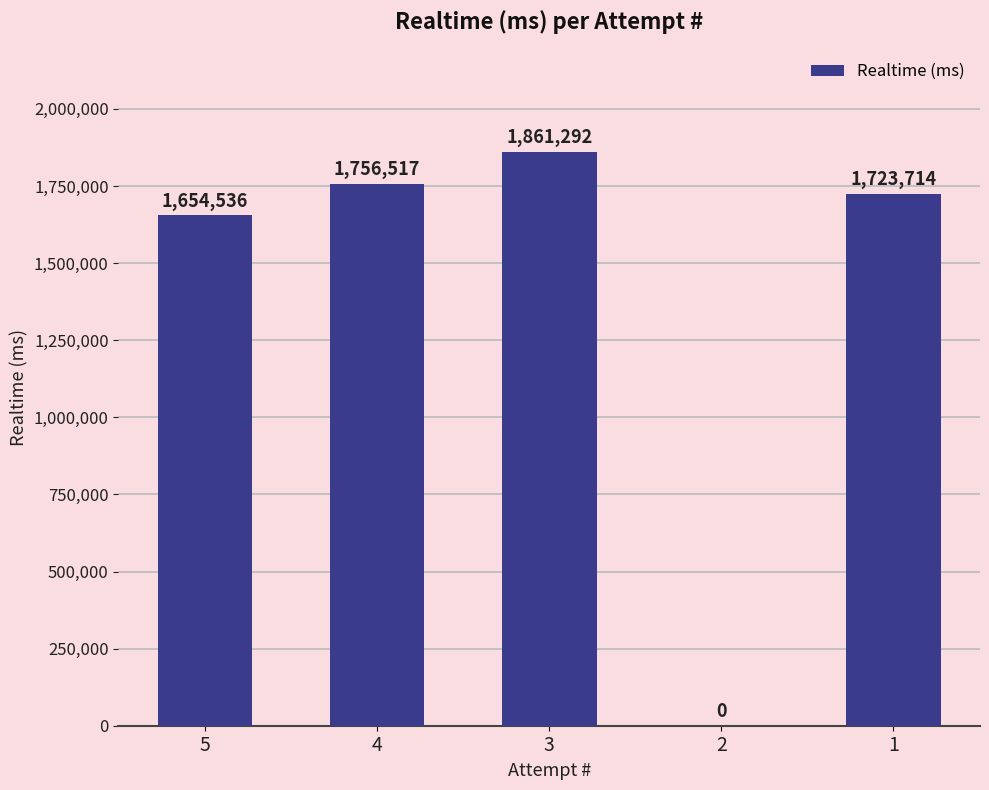

True or false: the data shows 1654536 at 5.

True